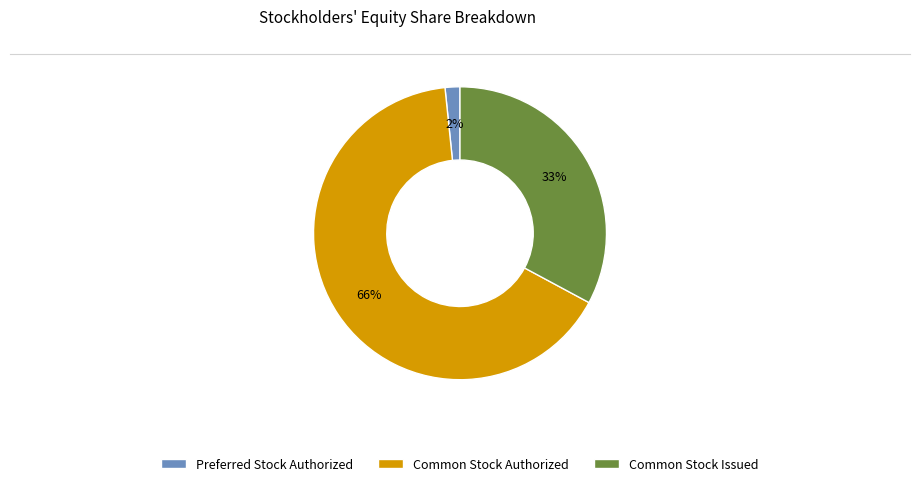

Which slice represents more than half of the pie?

Common Stock Authorized